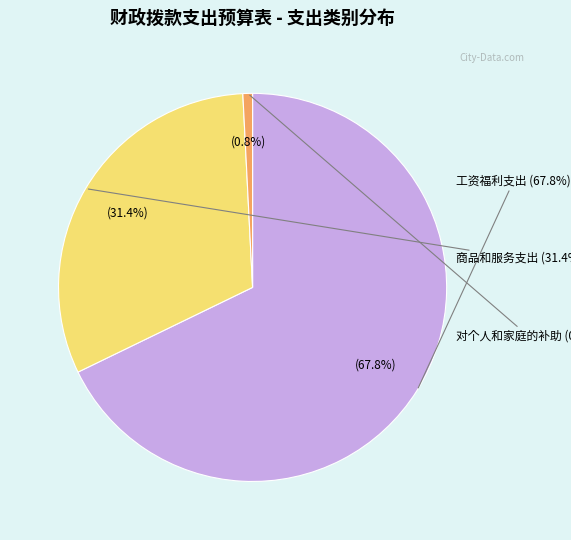

To the nearest percent, what portion does 工资福利支出 represent?

68%